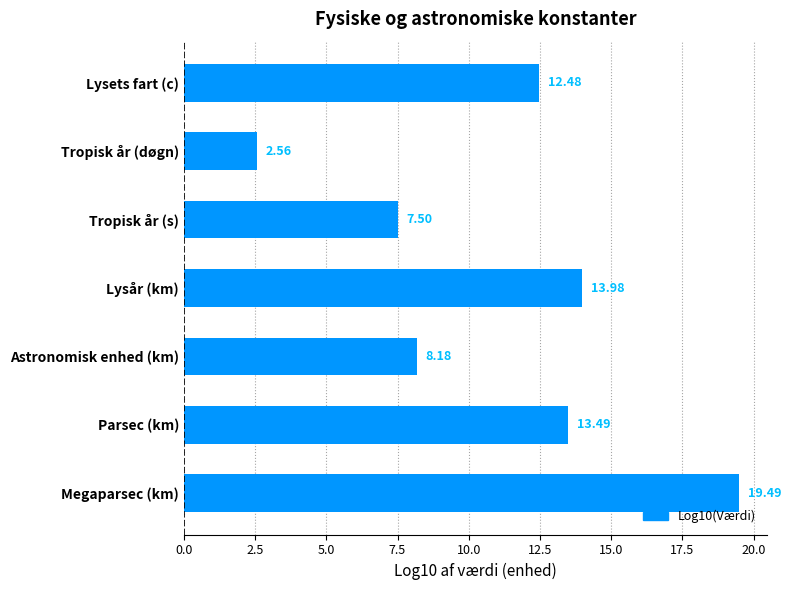

Approximately how many times larger is the value at Parsec (km) compared to Tropisk år (døgn)?

5.3